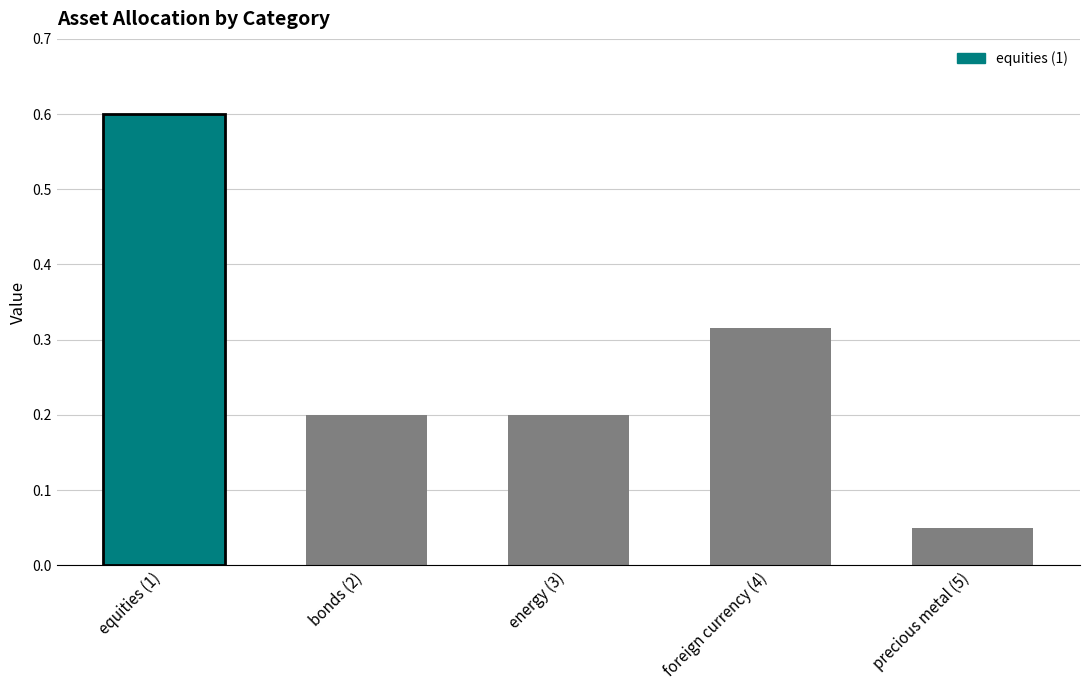

Are the bars horizontal?

No